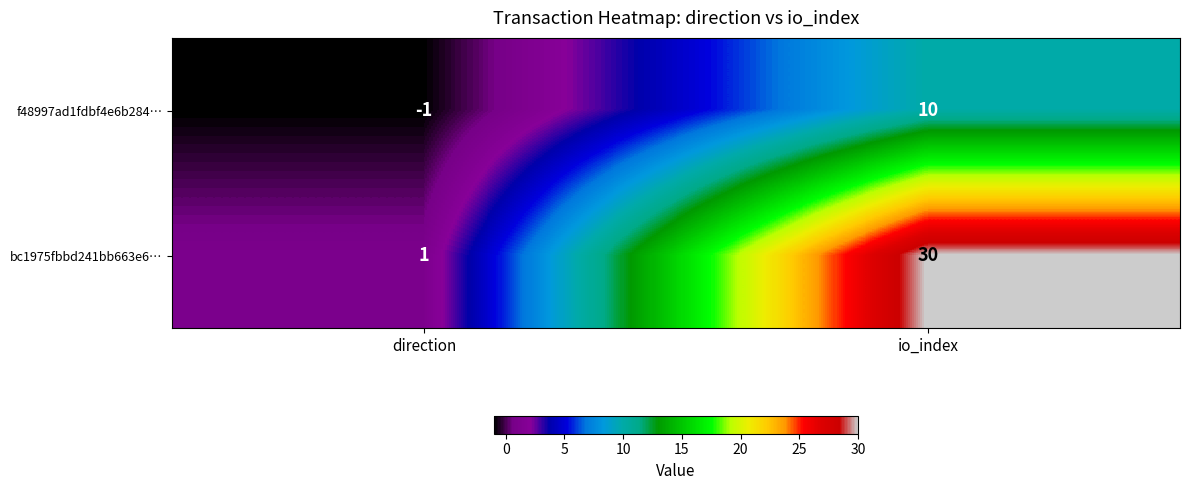

Which series changed the most between direction and io_index?

bc1975fbbd241bb663e6…